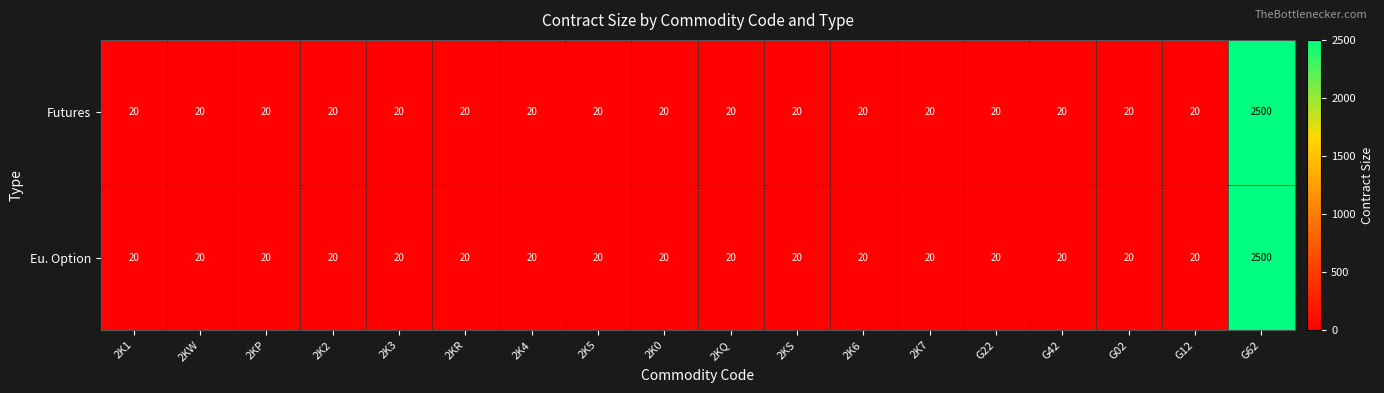

The Futures series shows 20 at 2K4. True or false?

True